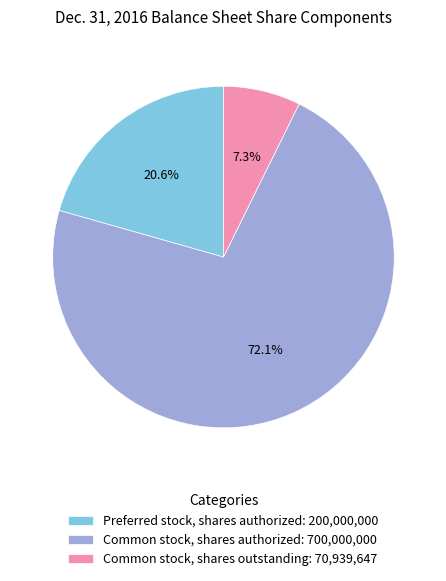

Combined, do Preferred stock, shares authorized: 200,000,000 and Common stock, shares authorized: 700,000,000 account for over 50%?

Yes